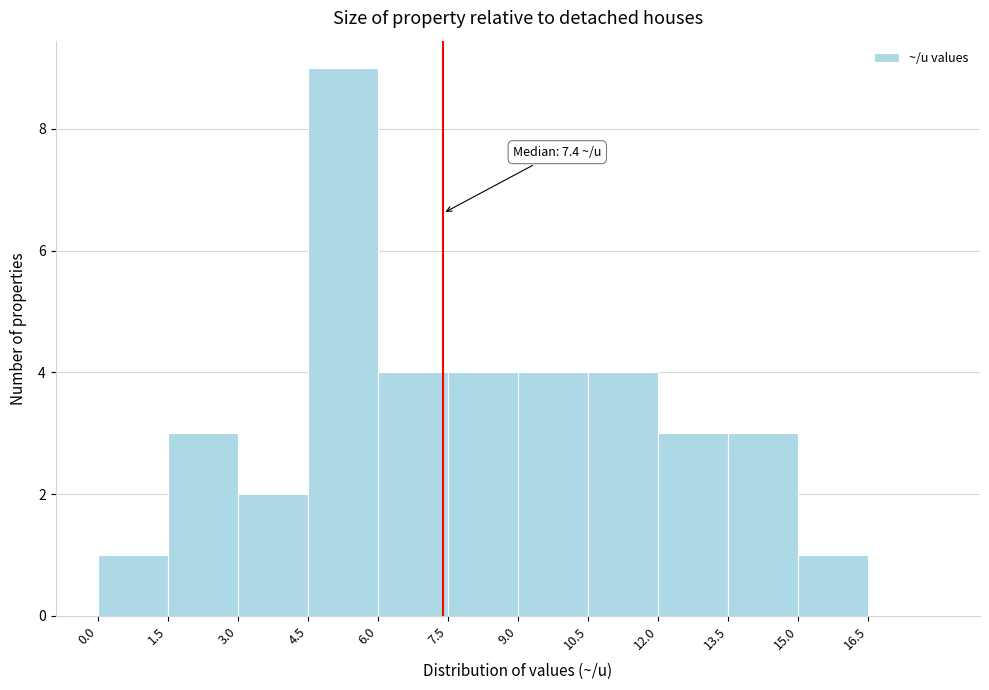

Which range on the x-axis has the tallest bar?

4.5 to 6.0